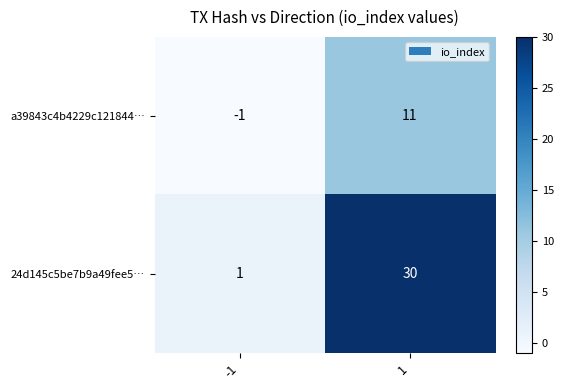

What is the difference between the maximum and minimum values in the a39843c4b4229c121844… series?

12